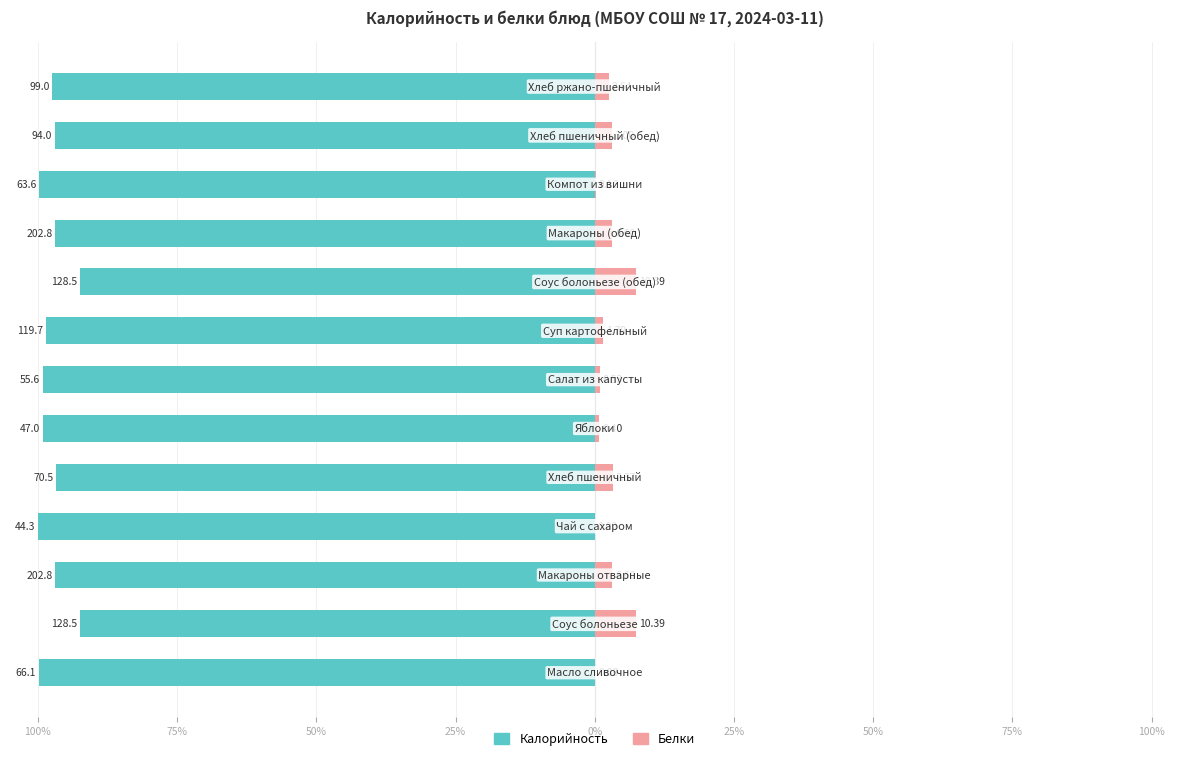

Is it true that Калорийность equals -20.8 at 75%?

False